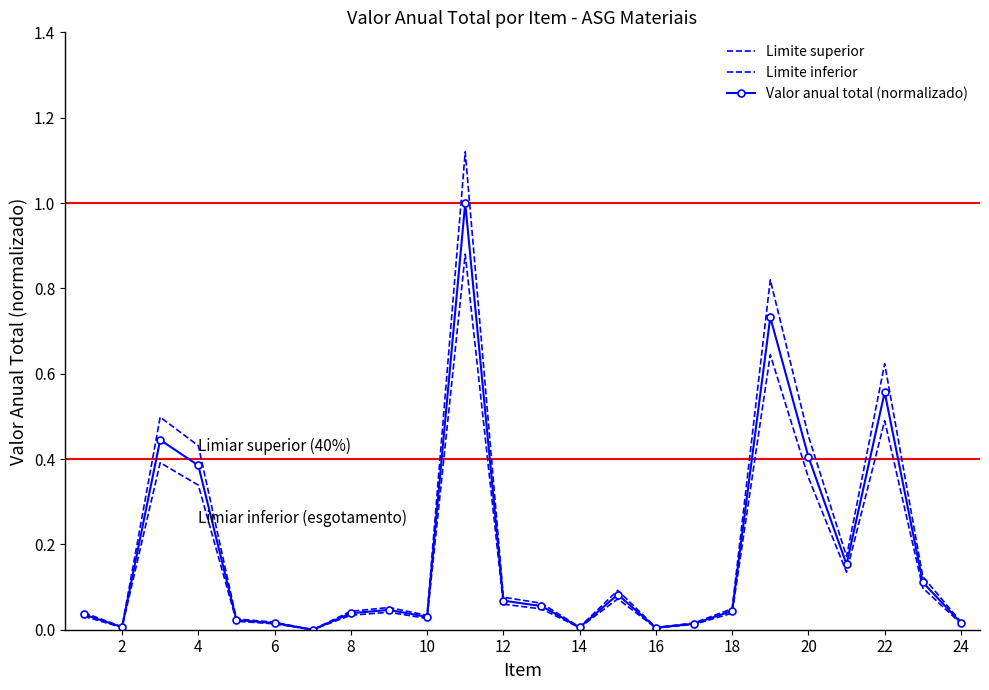

Reading right to left, list all the values displayed in this chart.

Limite superior: 0.0	0.1	0.6	0.2	0.5	0.8	0.0	0.0	0.0	0.1	0.0	0.1	0.1	1.1	0.0	0.1	0.0	0.0	0.0	0.0	0.4	0.5	0.0	0.0
Limite inferior: 0.0	0.1	0.5	0.1	0.4	0.6	0.0	0.0	0.0	0.1	0.0	0.0	0.1	0.9	0.0	0.0	0.0	0.0	0.0	0.0	0.3	0.4	0.0	0.0
Valor anual total (normalizado): 0.0	0.1	0.6	0.2	0.4	0.7	0.0	0.0	0.0	0.1	0.0	0.1	0.1	1.0	0.0	0.0	0.0	0.0	0.0	0.0	0.4	0.4	0.0	0.0